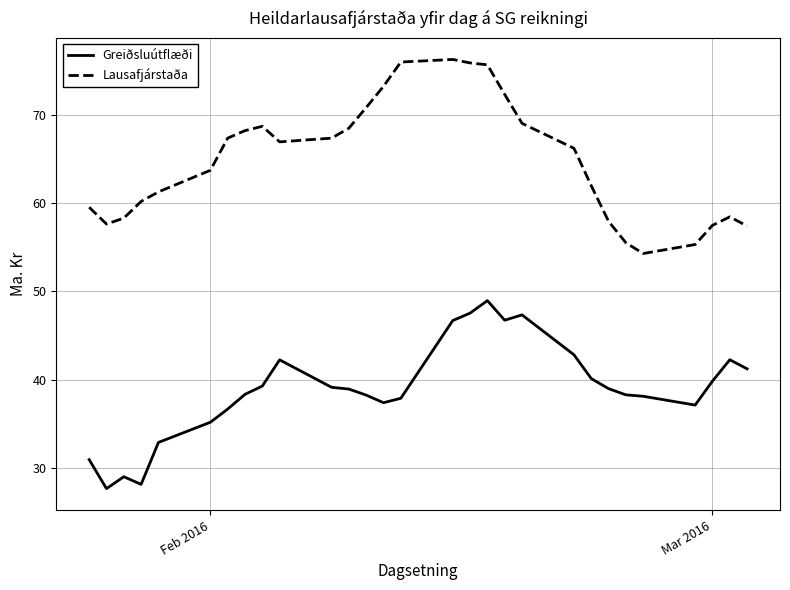

What is the smallest value displayed?

27.6